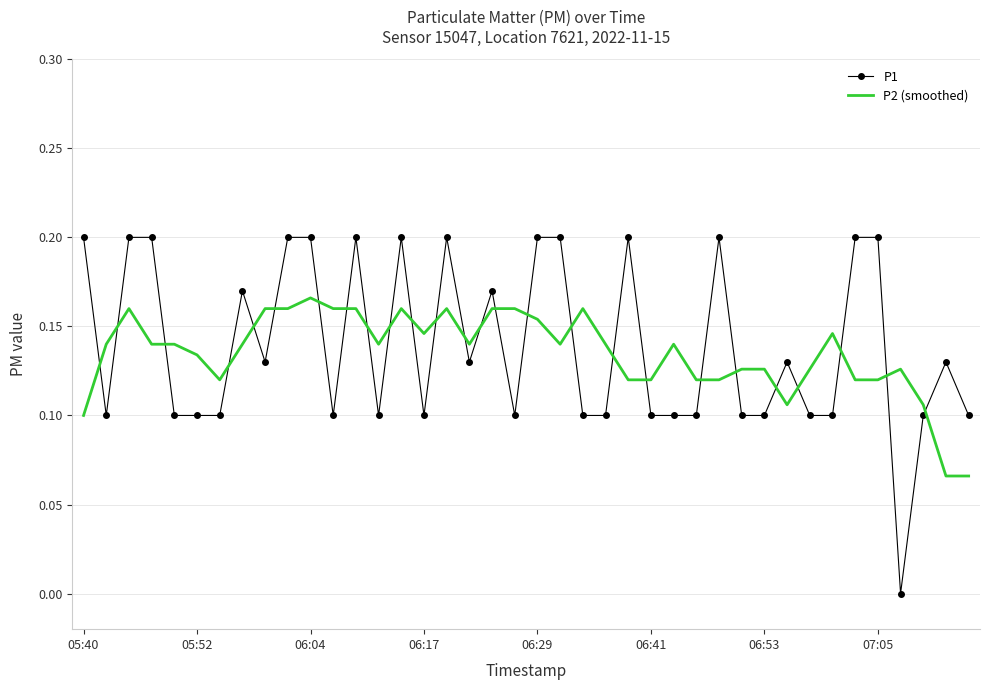

True or false: P2 (smoothed) and P1 cross at least once.

True